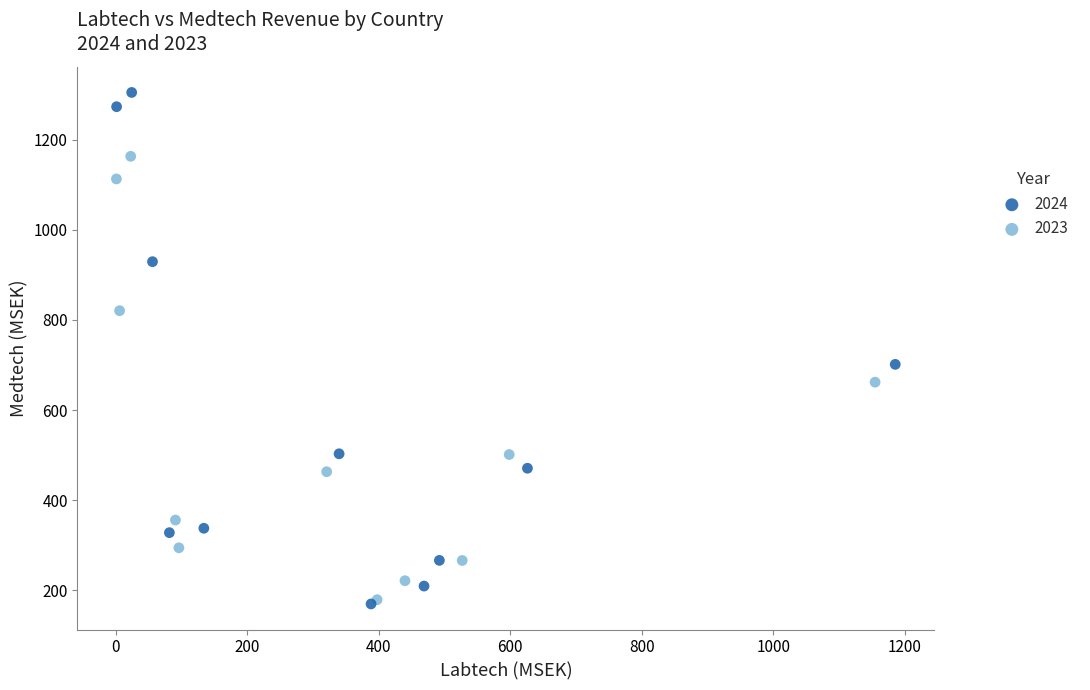

Which series has the widest spread of Y values?

2024